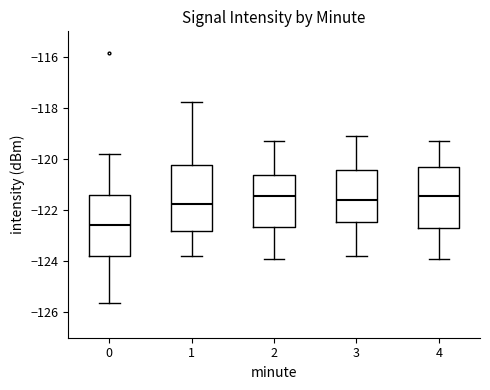

Reading left to right, transcribe this box plot: for each box, give where its median line is, the range the box spans, and where its two whiskers end, as read against the y-axis. The values are not printed on the chart, so give them approximately, as read against the axis.

0: median -122.6, box -123.8 to -121.4, whiskers -125.6 to -119.8
1: median -121.8, box -122.8 to -120.2, whiskers -123.8 to -117.8
2: median -121.4, box -122.6 to -120.6, whiskers -123.8 to -119.2
3: median -121.6, box -122.4 to -120.4, whiskers -123.8 to -119.0
4: median -121.4, box -122.6 to -120.4, whiskers -123.8 to -119.2